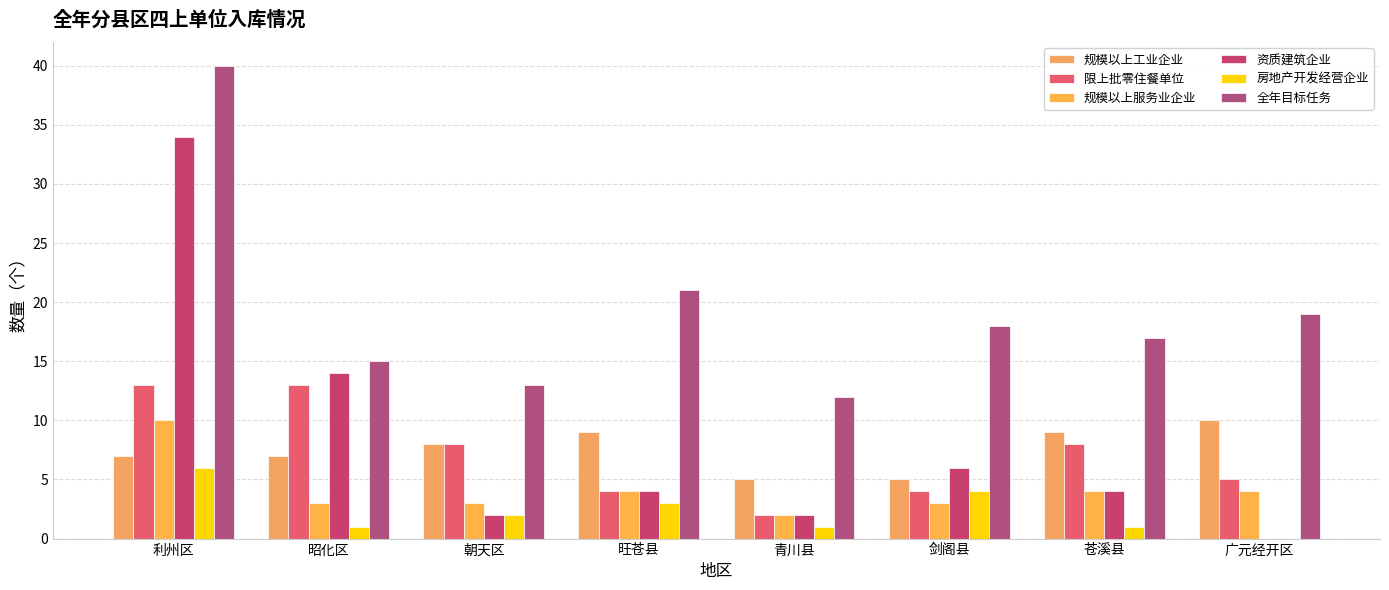

Is the value of 房地产开发经营企业 at 青川县 greater than the value of 资质建筑企业 at 广元经开区?

Yes